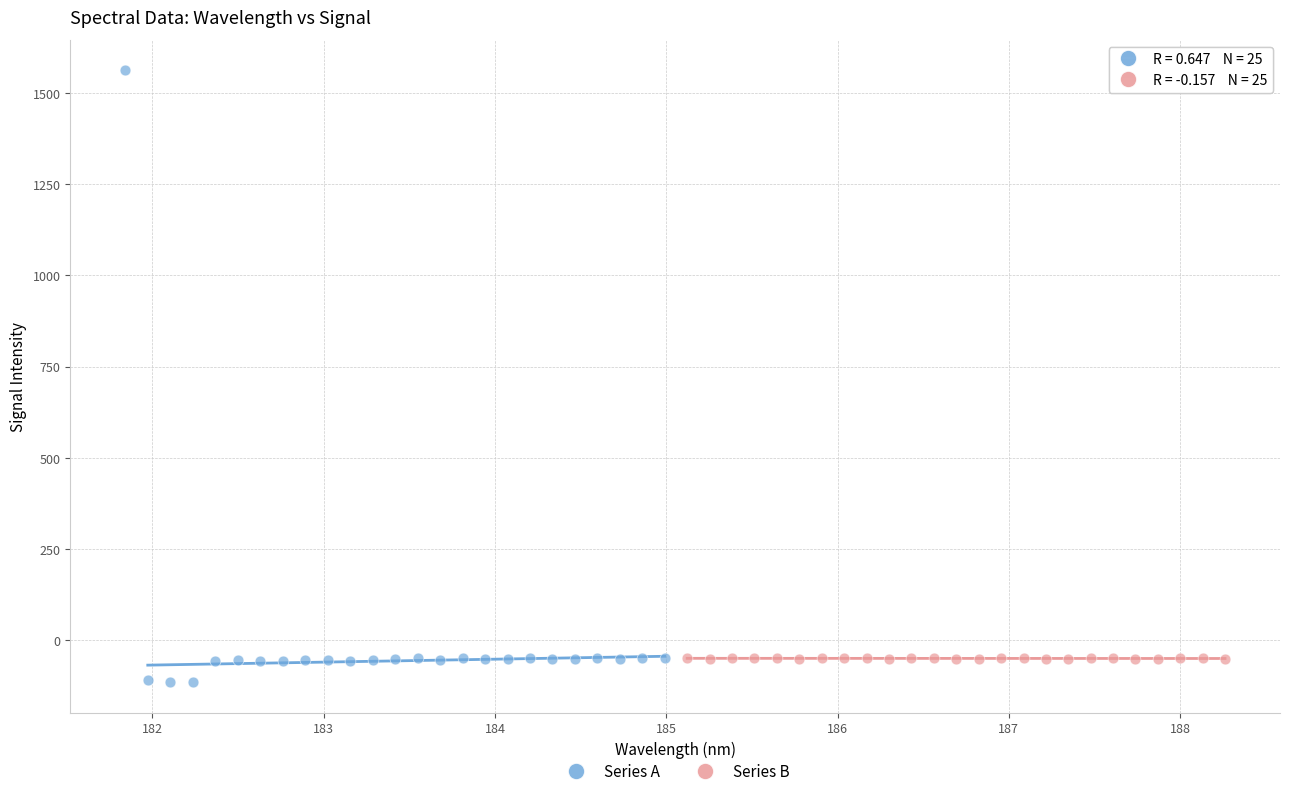

Which series has the widest spread of Y values?

Series A